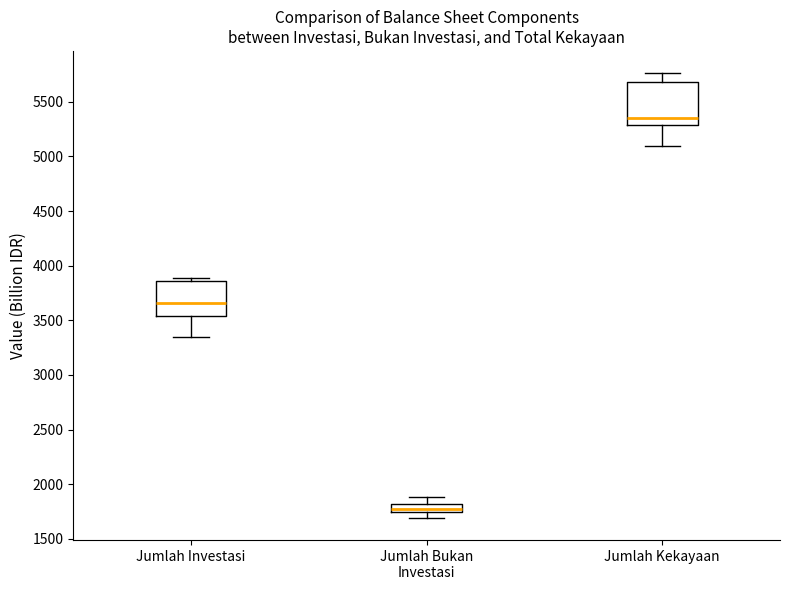

Where is the lower edge of the box for Jumlah Investasi on the y-axis? The values are not printed on the chart, so give them approximately, as read against the axis.

3550